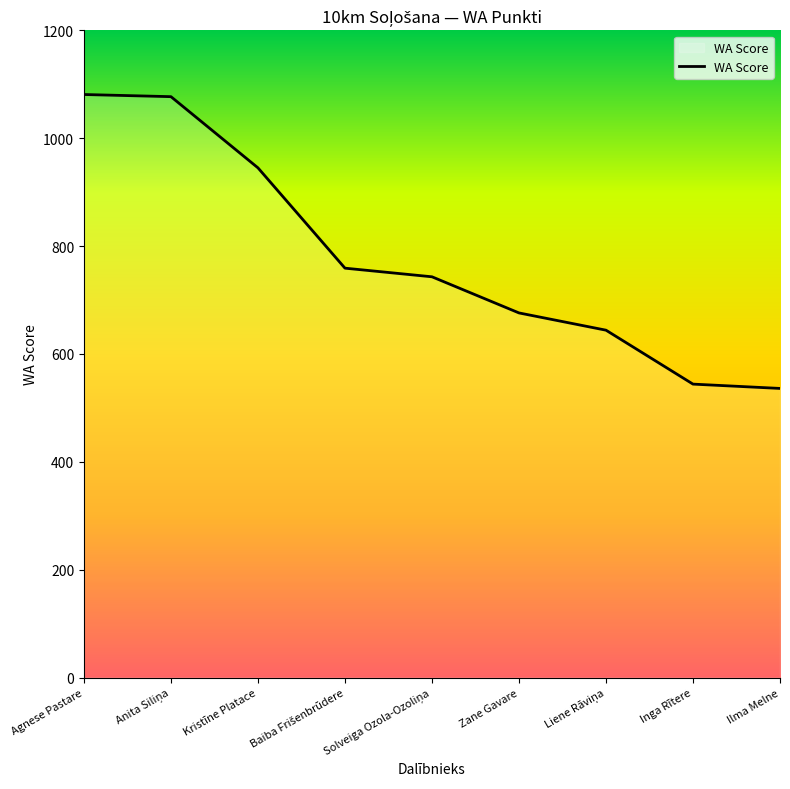

What is the approximate value at Zane Gavare?

676